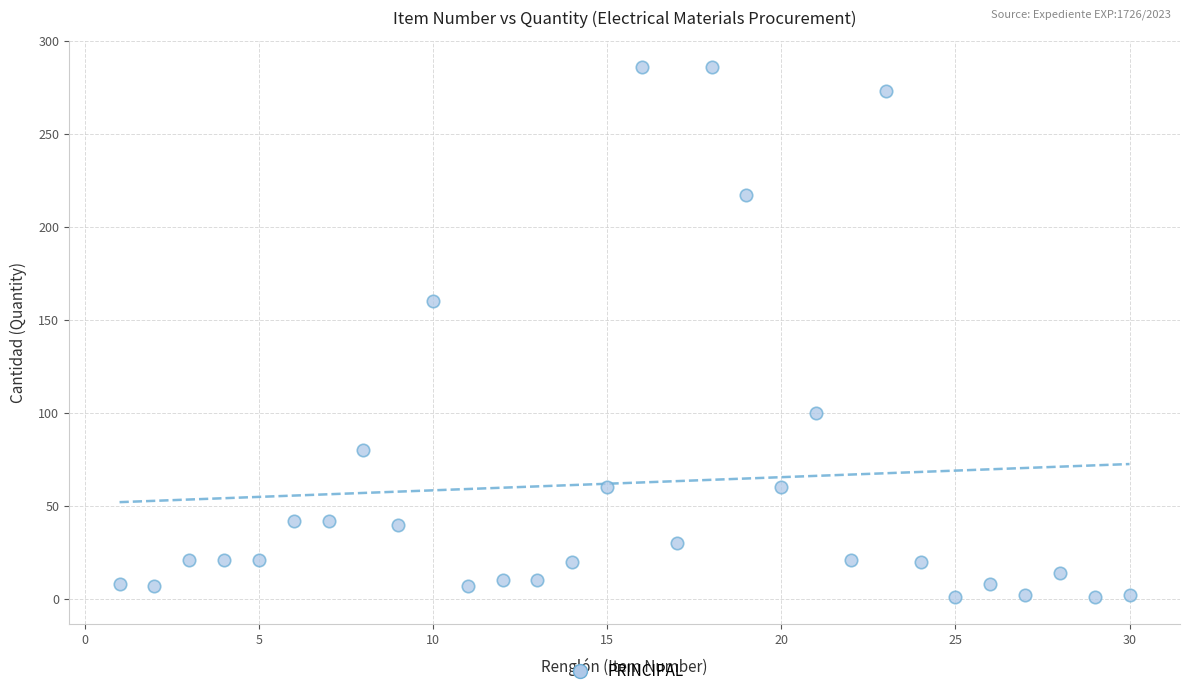

What Y value in the scatter plot is closest to 143?

160